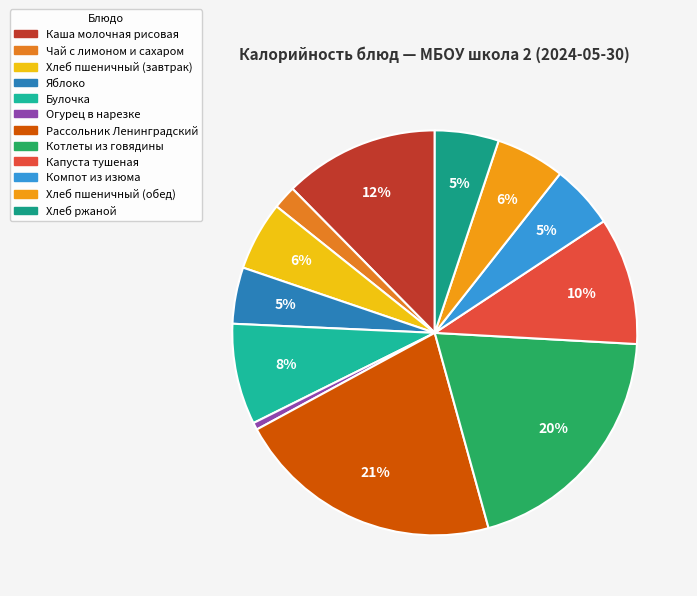

How many slices are in this pie chart?

12